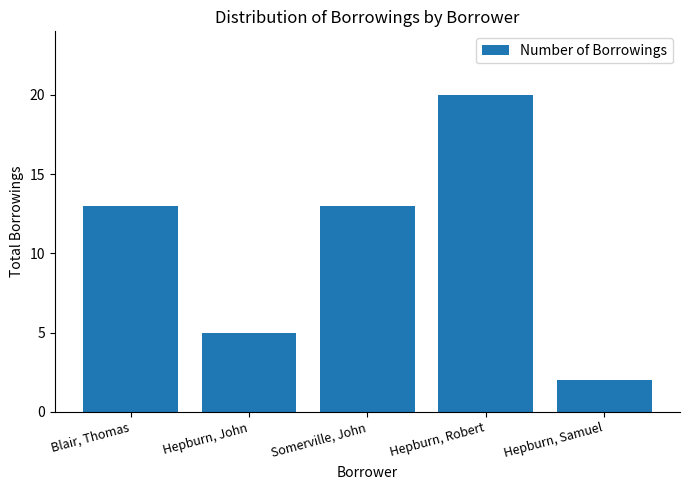

How many values are below 13?

2